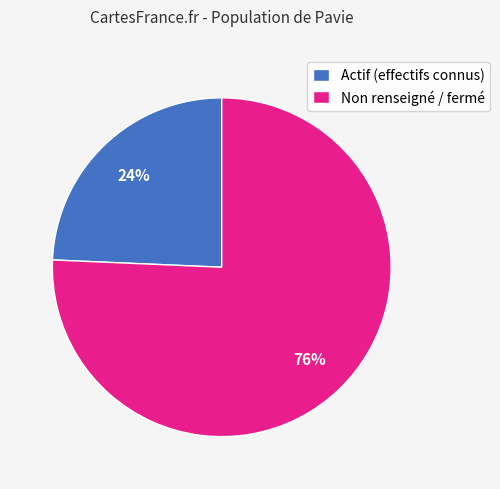

To the nearest percent, what is the average slice percentage?

50%